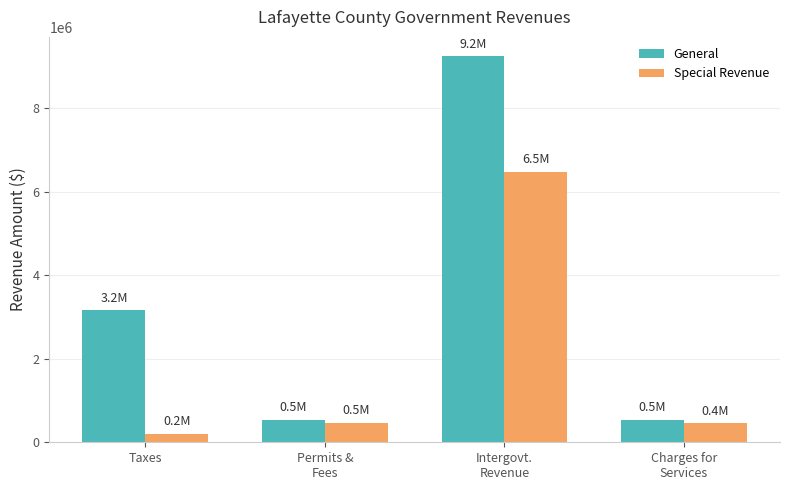

What is the lowest value of the Special Revenue series?

205061